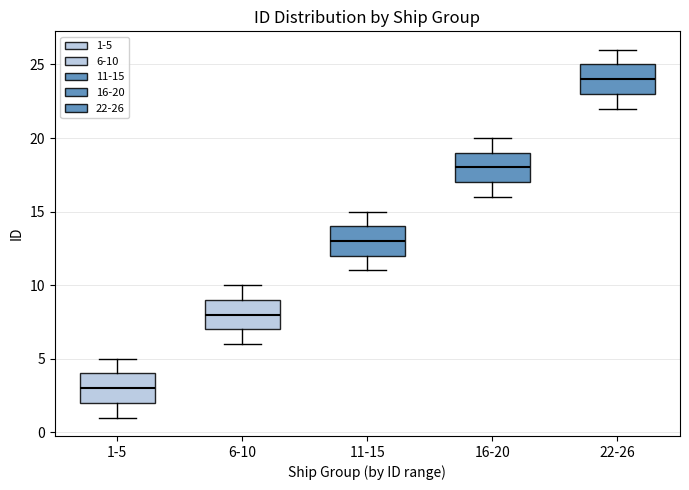

Reading left to right, read every box against the y-axis: the position of its median line, the range the box covers, and the ends of its whiskers. The values are not printed on the chart, so give them approximately, as read against the axis.

1-5: median 3, box 2 to 4, whiskers 1 to 5
6-10: median 8, box 7 to 9, whiskers 6 to 10
11-15: median 13, box 12 to 14, whiskers 11 to 15
16-20: median 18, box 17 to 19, whiskers 16 to 20
22-26: median 24, box 23 to 25, whiskers 22 to 26